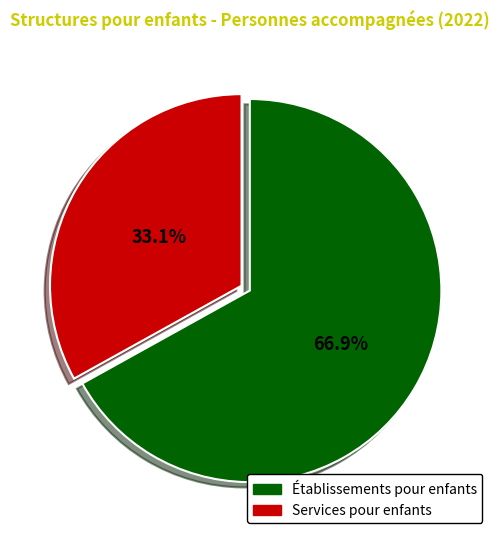

Combined, do Établissements pour enfants and Services pour enfants account for over 50%?

Yes